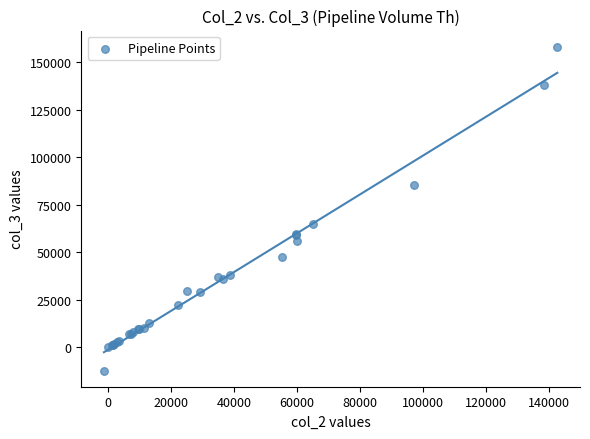

What Y value in the scatter plot is closest to 73035?

64810